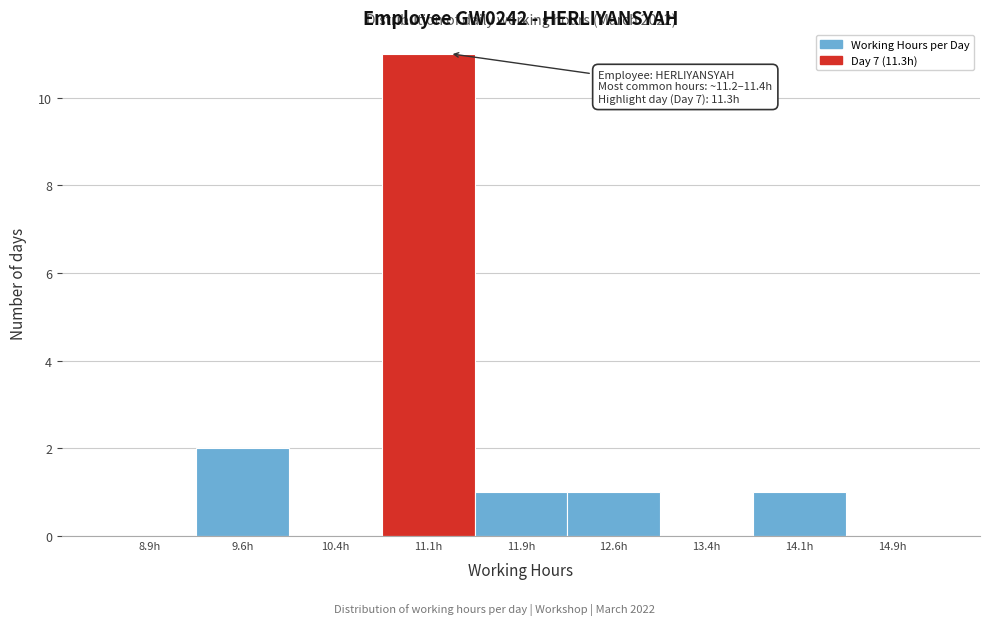

Which range on the x-axis has the tallest bar?

10.75 to 11.50